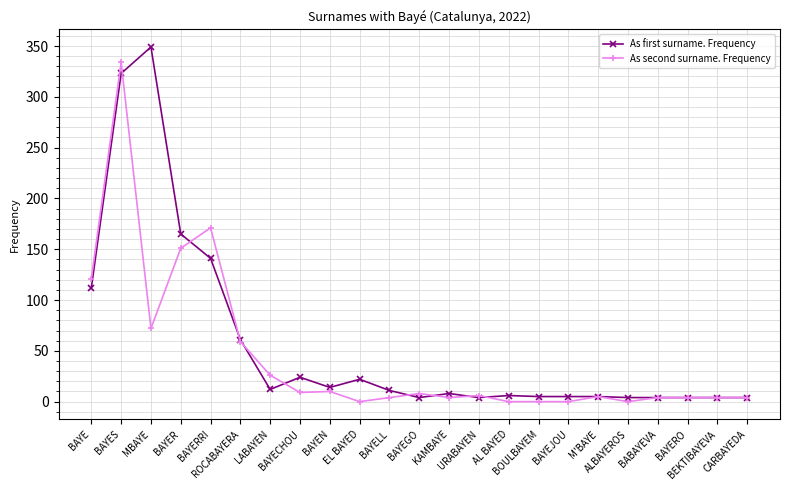

Between which two adjacent categories do As second surname. Frequency and As first surname. Frequency first intersect?

BAYES and MBAYE